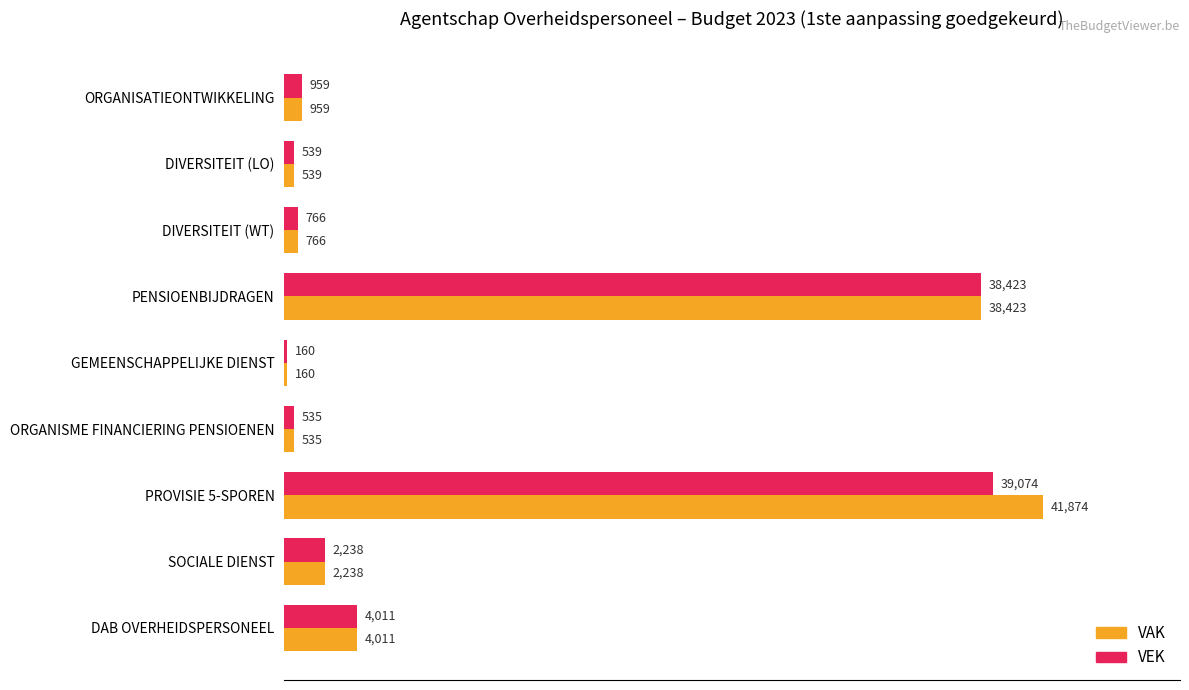

True or false: VAK has a value of 38423 at PENSIOENBIJDRAGEN.

True